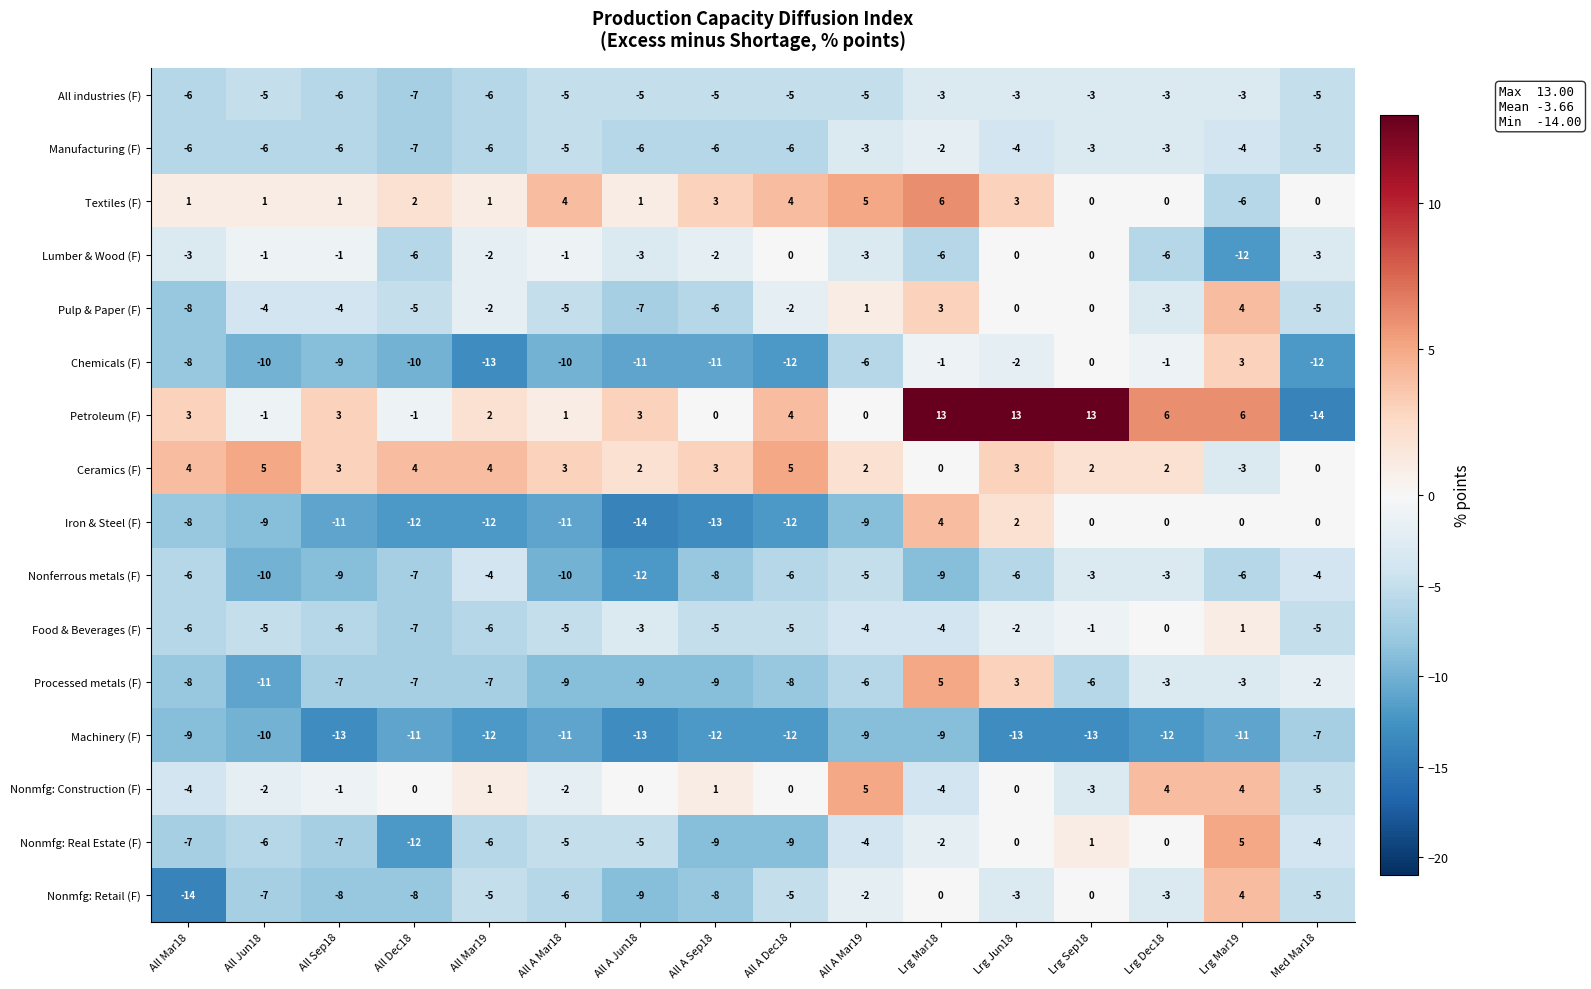

What is the smallest value displayed?

-14